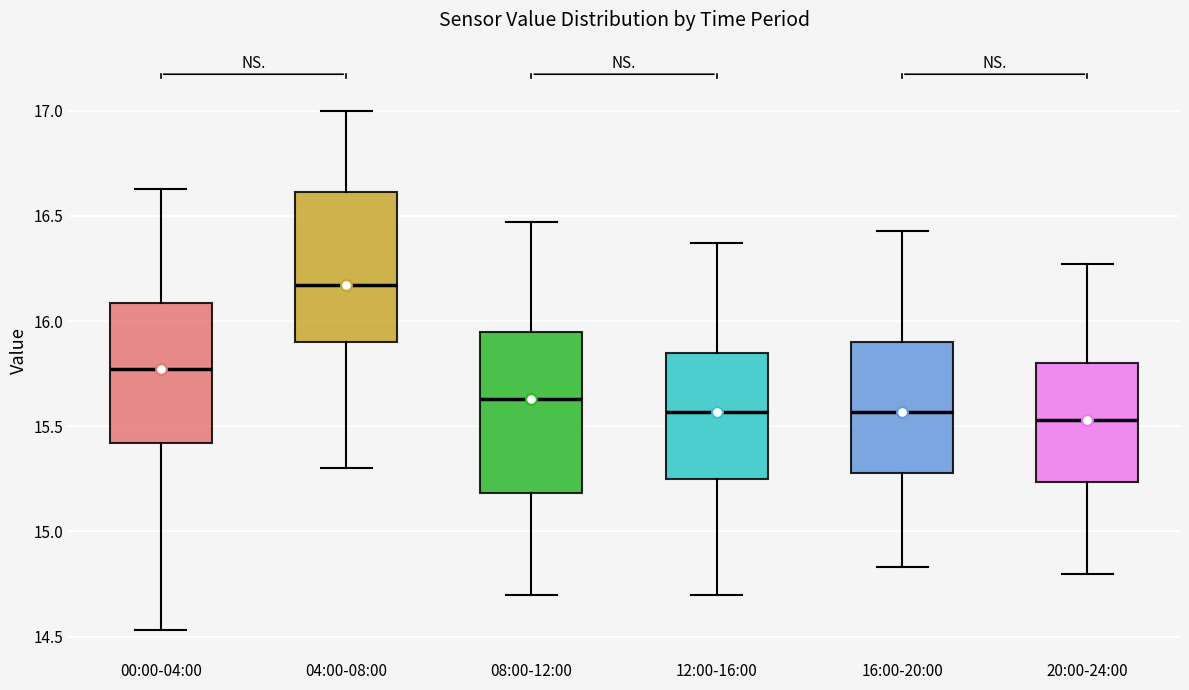

Where does the lower whisker of the box for 00:00-04:00 end on the y-axis? The values are not printed on the chart, so give them approximately, as read against the axis.

14.55